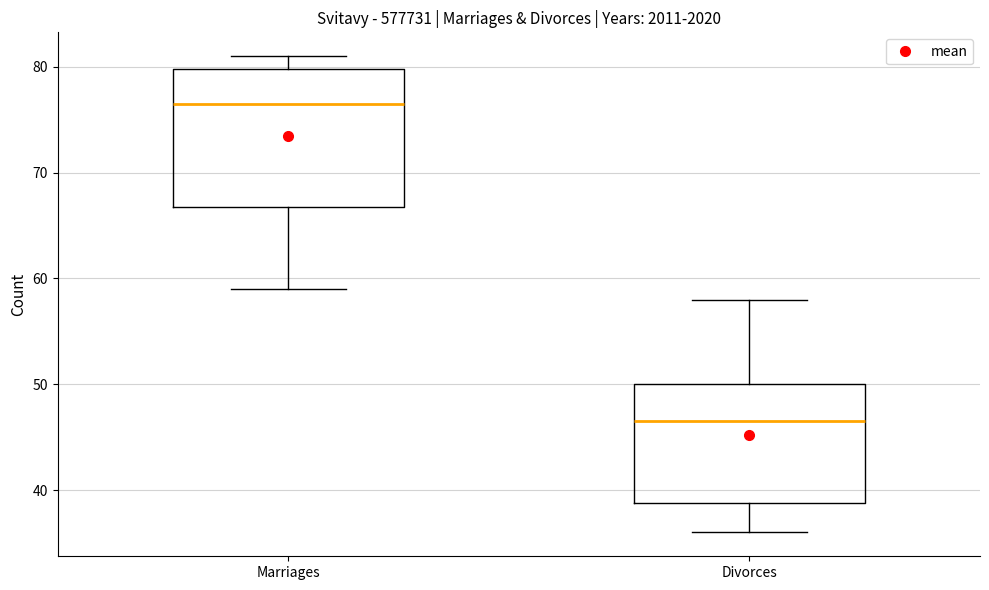

Comparing the boxes themselves (not the whiskers), which one is the tallest?

Marriages